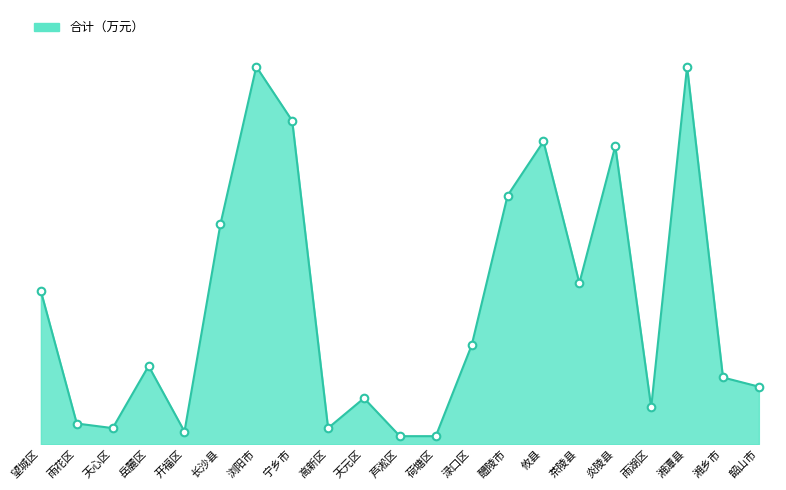

Between 望城区 and 高新区, which is larger?

望城区